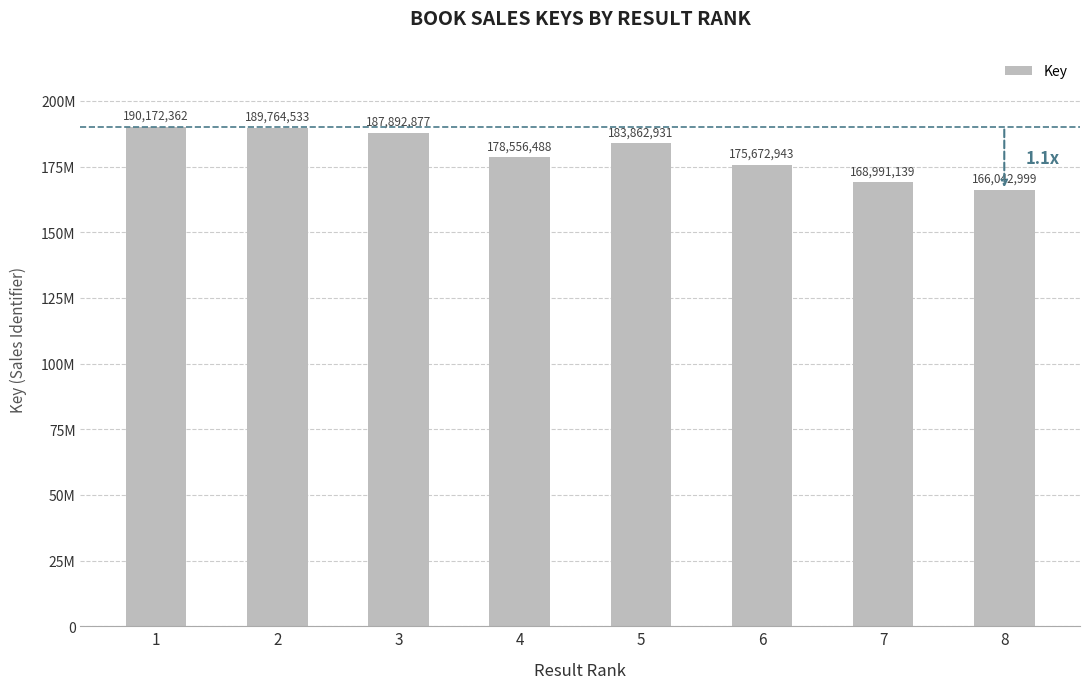

Are the bars horizontal?

No